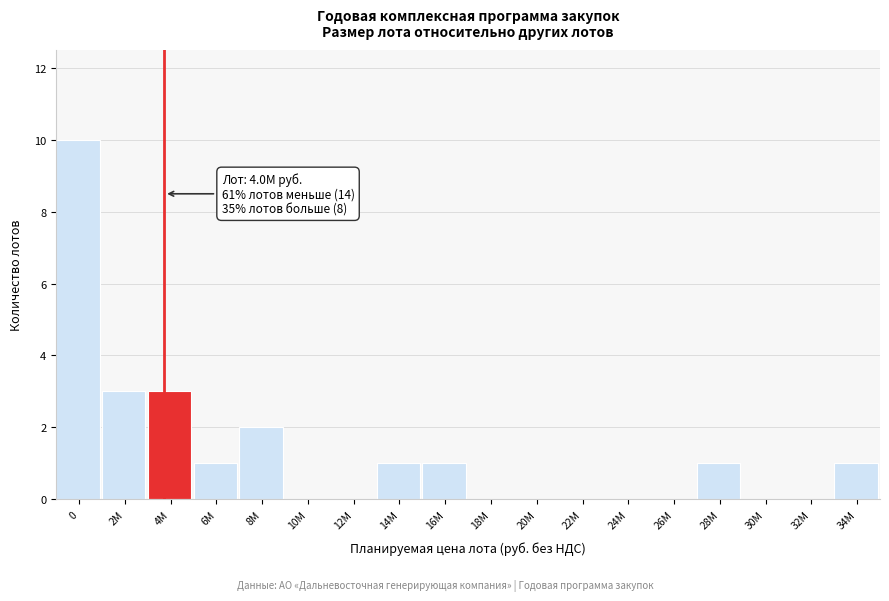

Reading left to right, what are all the values shown in this chart?

0=10	2M=3	4M=3	6M=1	8M=2	10M=0	12M=0	14M=1	16M=1	18M=0	20M=0	22M=0	24M=0	26M=0	28M=1	30M=0	32M=0	34M=1